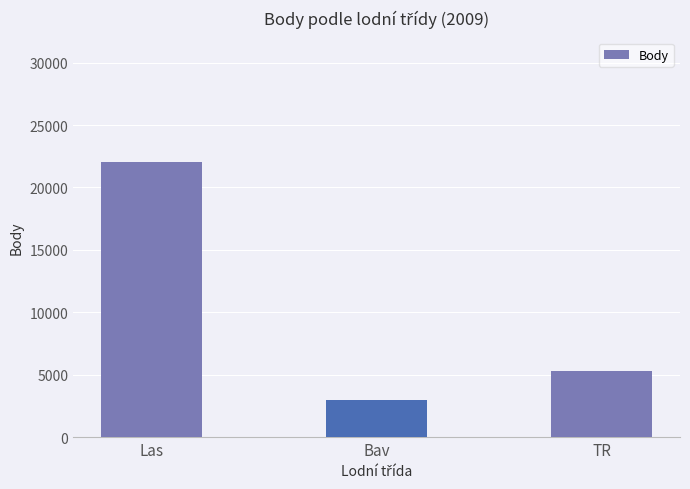

Does the chart contain stacked bars?

No